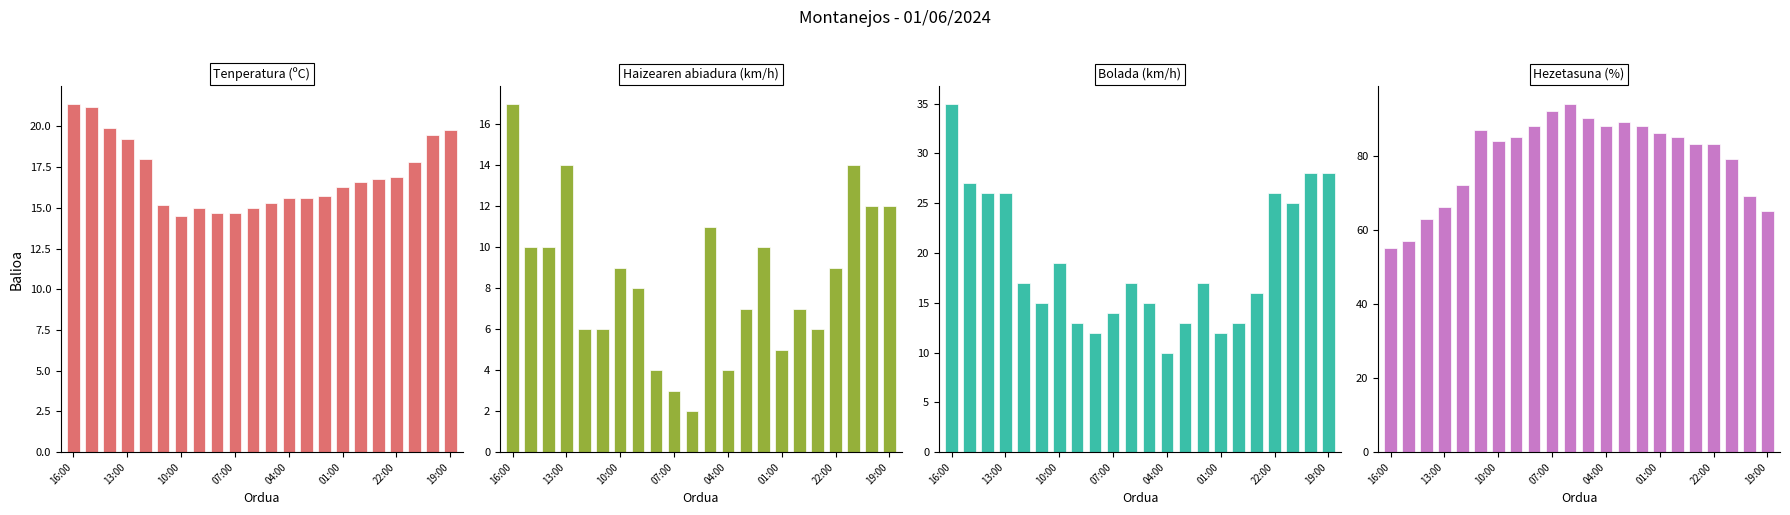

What is the label of the 20th bar from the left?

19